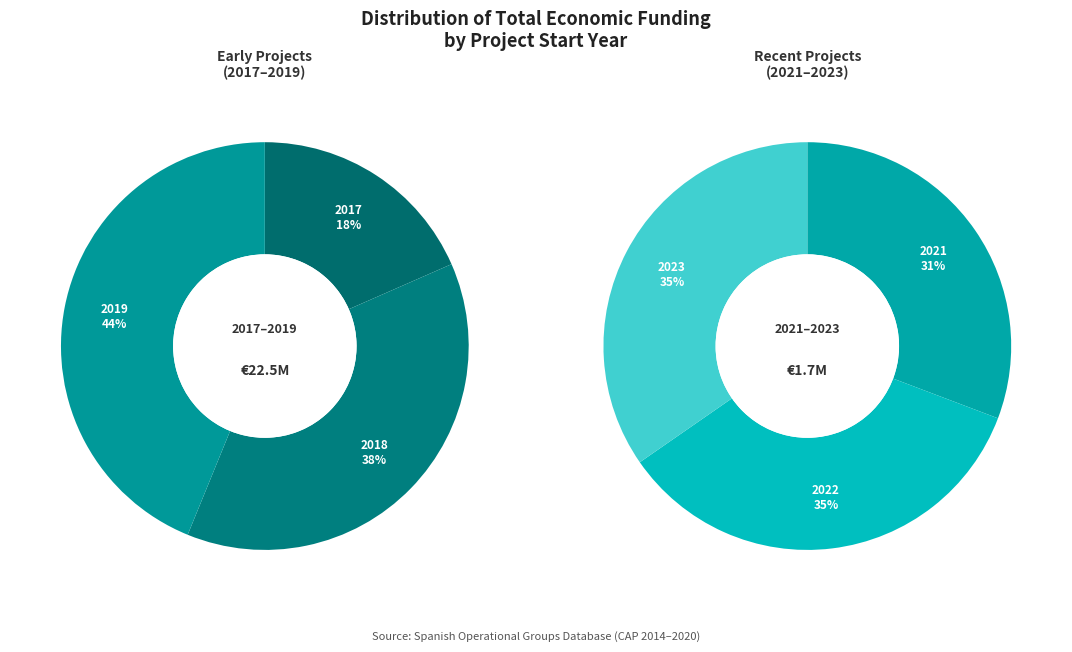

Between 2017 and 2019, which is larger?

2019